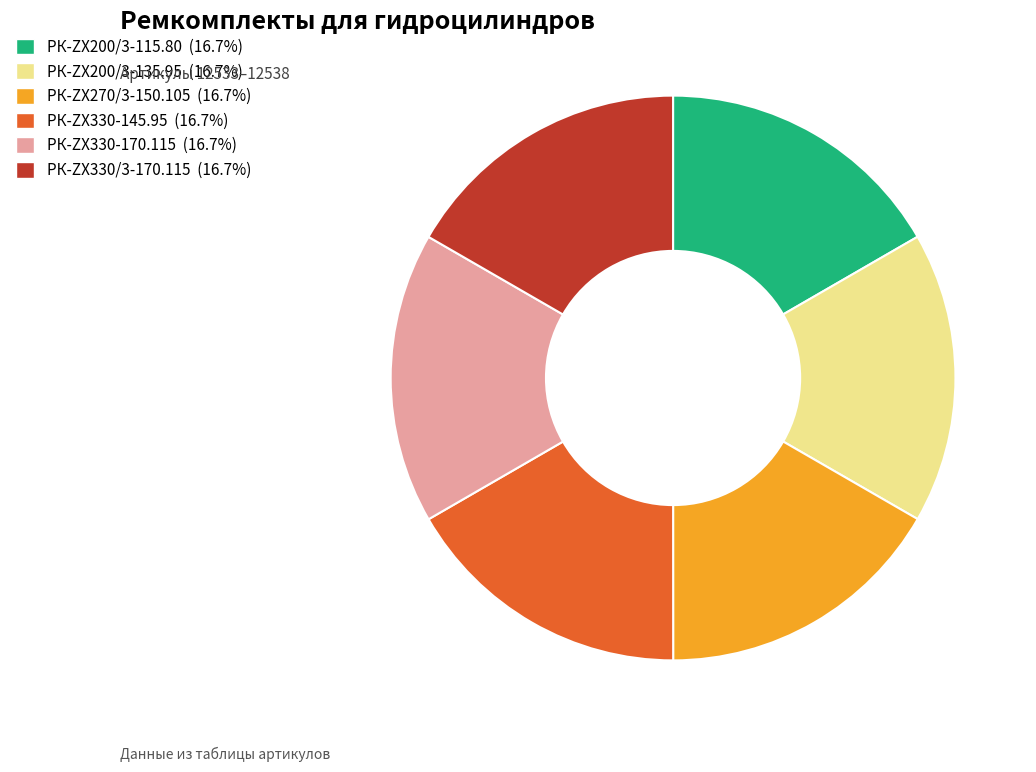

The РК-ZX270/3-150.105 slice represents 17% of the pie. True or false?

True